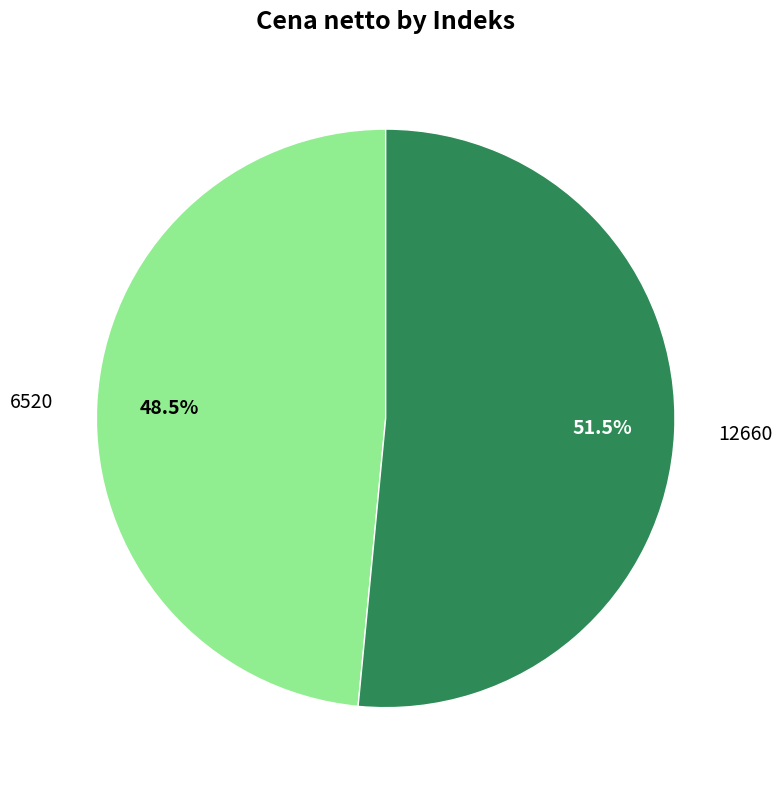

Is the sum of 12660 and 6520 greater than half?

Yes